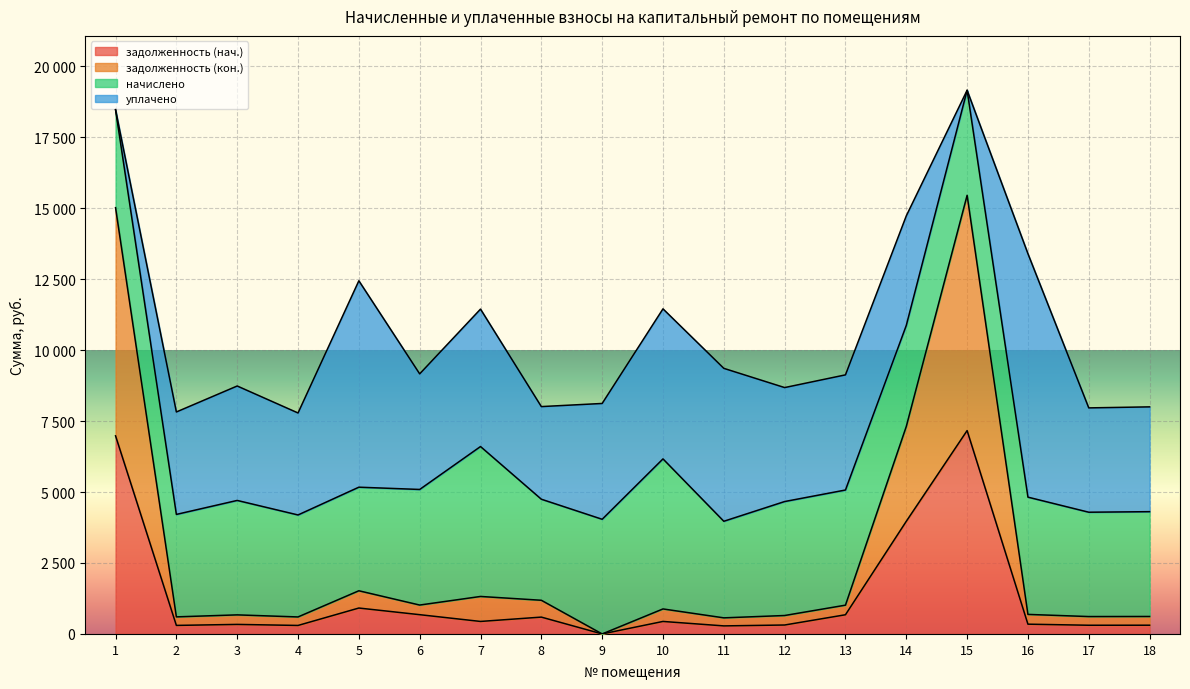

Which series has the widest spread of values?

задолженность (кон.)